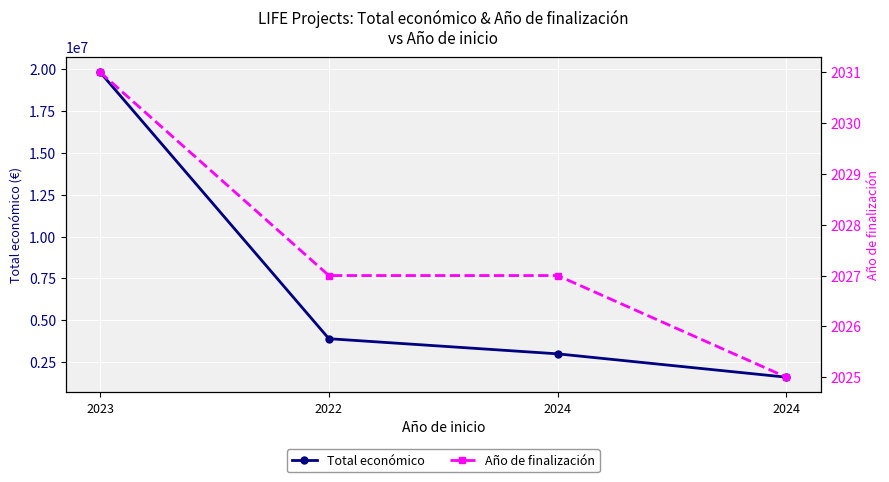

What is the maximum value for Total económico?

19829878